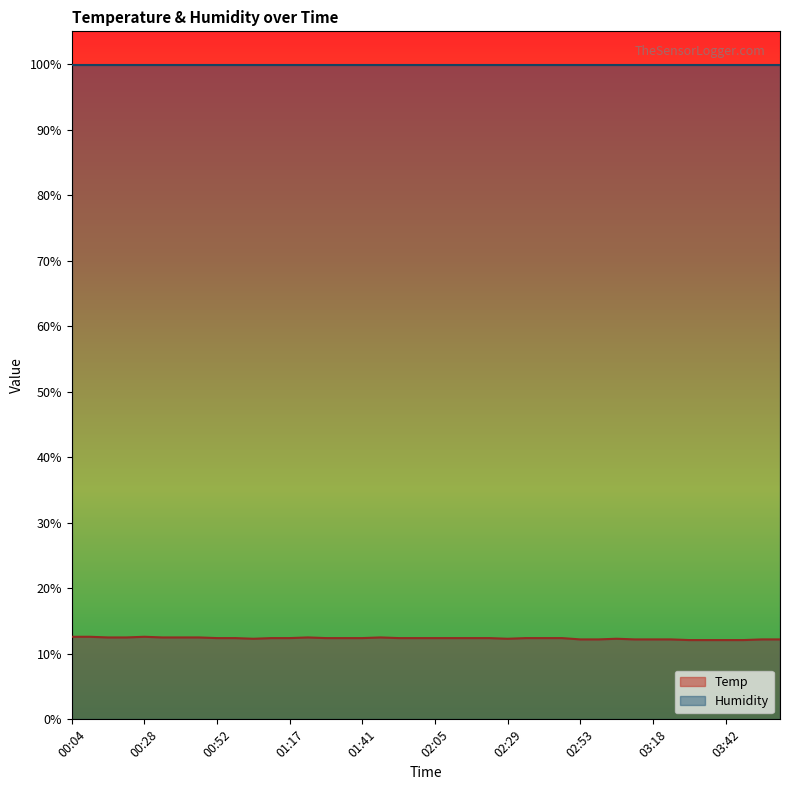

Rank the categories by value from highest to lowest.

00:04, 00:10, 00:28, 00:16, 00:22, 00:34, 00:40, 00:46, 01:23, 01:47, 00:52, 00:58, 01:11, 01:17, 01:29, 01:35, 01:41, 01:53, 01:59, 02:05, 02:11, 02:17, 02:23, 02:35, 02:41, 02:47, 01:05, 02:29, 03:06, 02:53, 03:00, 03:12, 03:18, 03:24, 03:54, 04:00, 03:30, 03:36, 03:42, 03:48